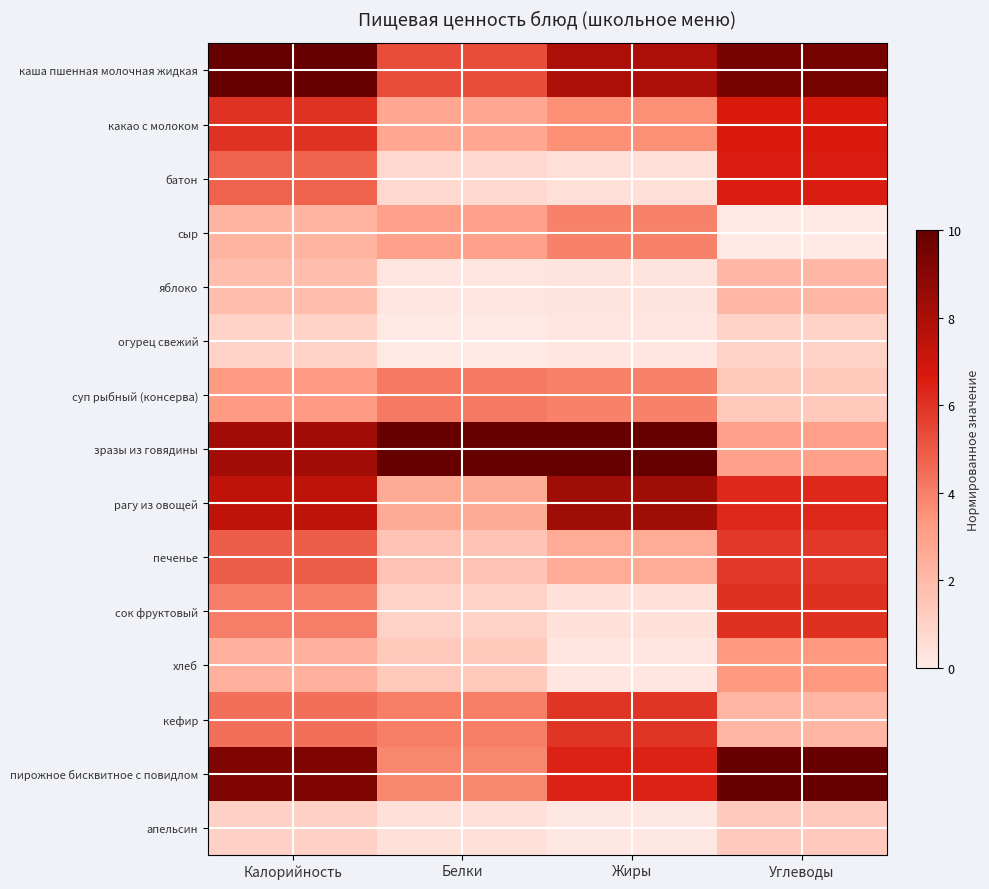

How many distinct data groups are displayed?

15